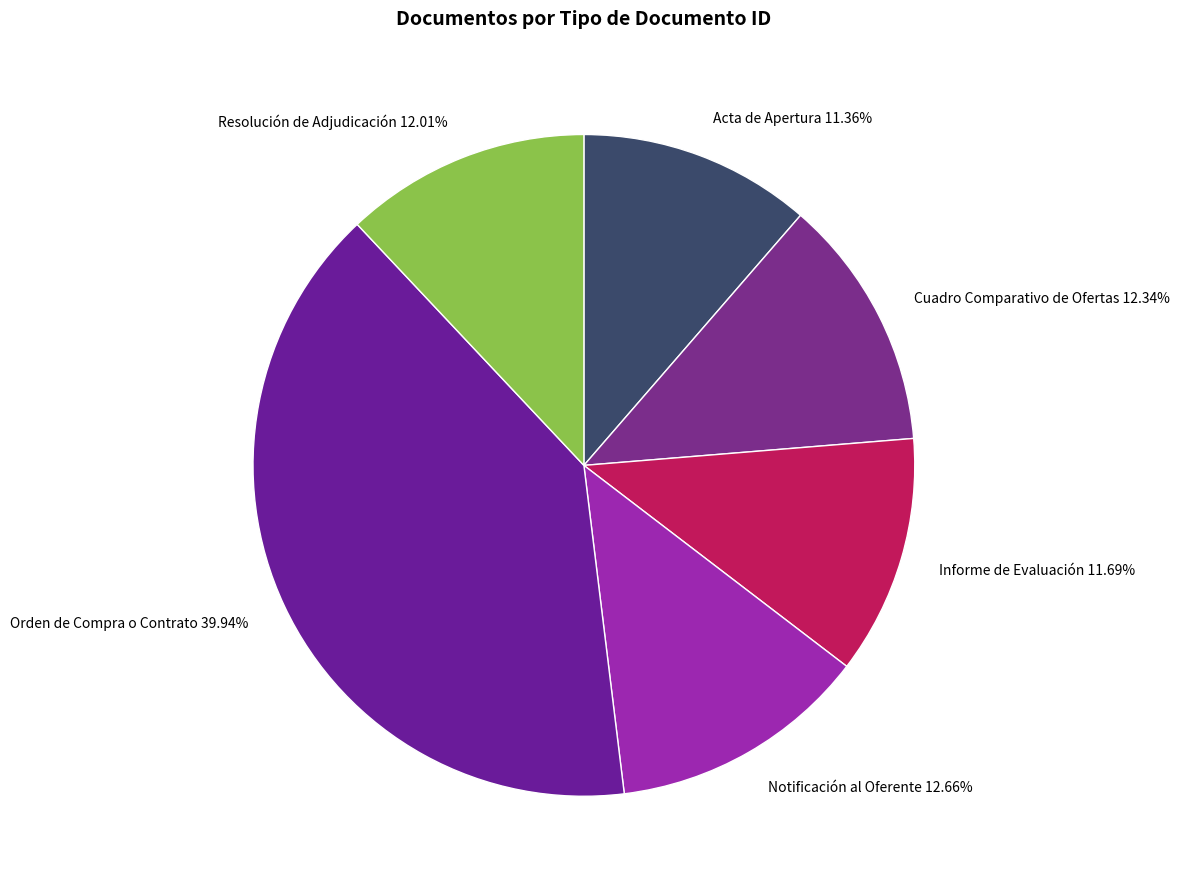

Do Notificación al Oferente 12.66% and Orden de Compra o Contrato 39.94% together represent more than half of the pie?

Yes